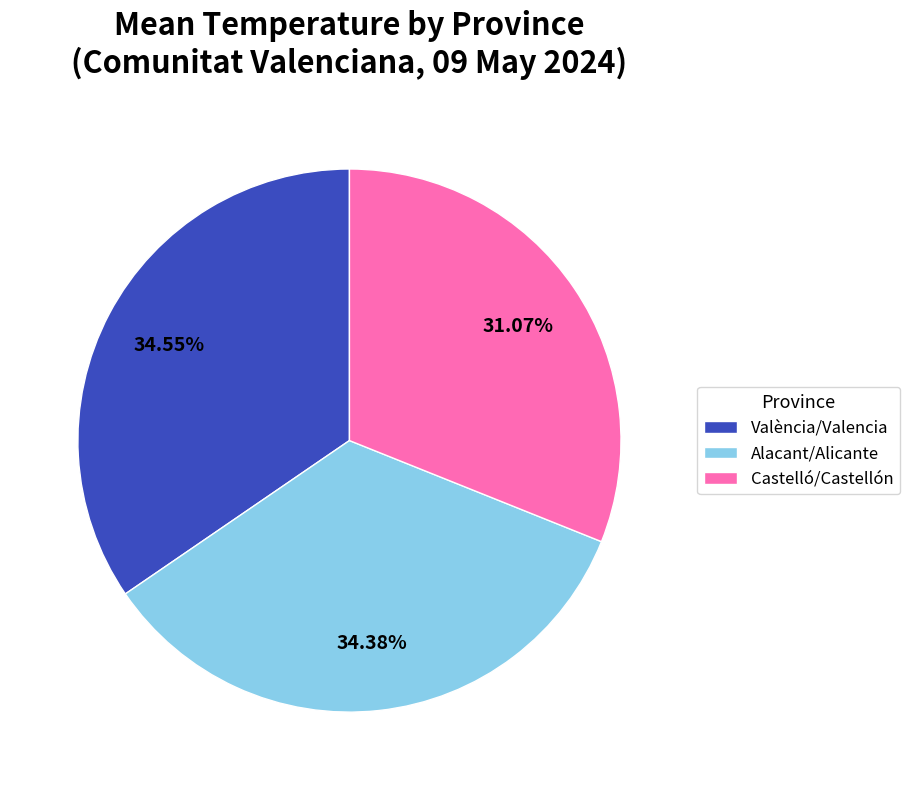

Is there a majority slice in this chart?

No